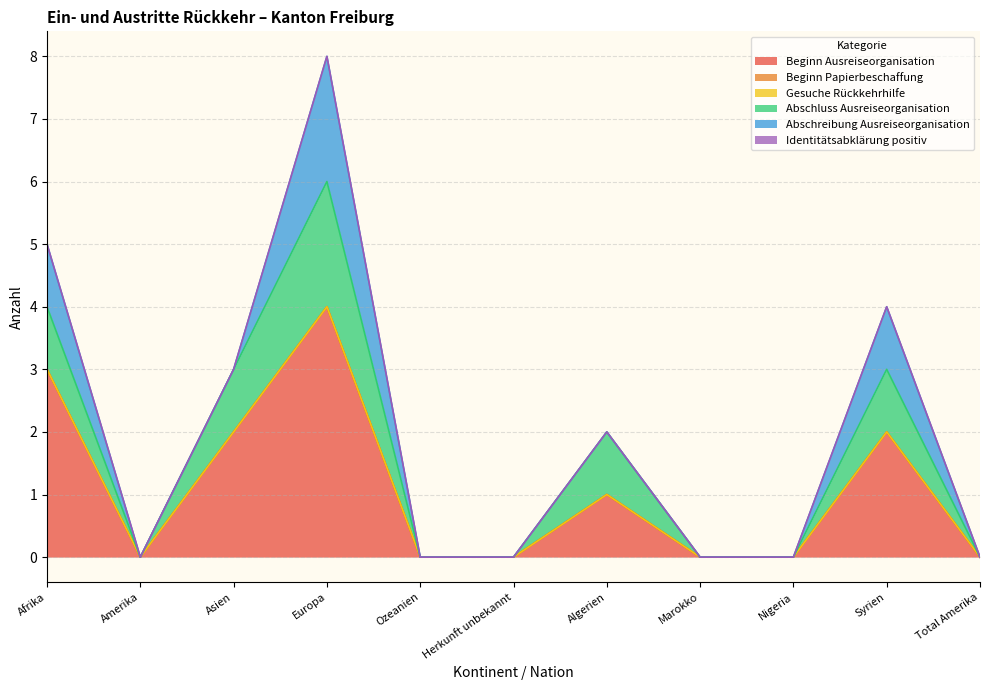

Reading right to left, what are all the values shown in this chart?

Beginn Ausreiseorganisation: Total Amerika=0	Syrien=2	Nigeria=0	Marokko=0	Algerien=1	Herkunft unbekannt=0	Ozeanien=0	Europa=4	Asien=2	Amerika=0	Afrika=3
Beginn Papierbeschaffung: Total Amerika=0	Syrien=0	Nigeria=0	Marokko=0	Algerien=0	Herkunft unbekannt=0	Ozeanien=0	Europa=0	Asien=0	Amerika=0	Afrika=0
Gesuche Rückkehrhilfe: Total Amerika=0	Syrien=0	Nigeria=0	Marokko=0	Algerien=0	Herkunft unbekannt=0	Ozeanien=0	Europa=0	Asien=0	Amerika=0	Afrika=0
Abschluss Ausreiseorganisation: Total Amerika=0	Syrien=1	Nigeria=0	Marokko=0	Algerien=1	Herkunft unbekannt=0	Ozeanien=0	Europa=2	Asien=1	Amerika=0	Afrika=1
Abschreibung Ausreiseorganisation: Total Amerika=0	Syrien=1	Nigeria=0	Marokko=0	Algerien=0	Herkunft unbekannt=0	Ozeanien=0	Europa=2	Asien=0	Amerika=0	Afrika=1
Identitätsabklärung positiv: Total Amerika=0	Syrien=0	Nigeria=0	Marokko=0	Algerien=0	Herkunft unbekannt=0	Ozeanien=0	Europa=0	Asien=0	Amerika=0	Afrika=0